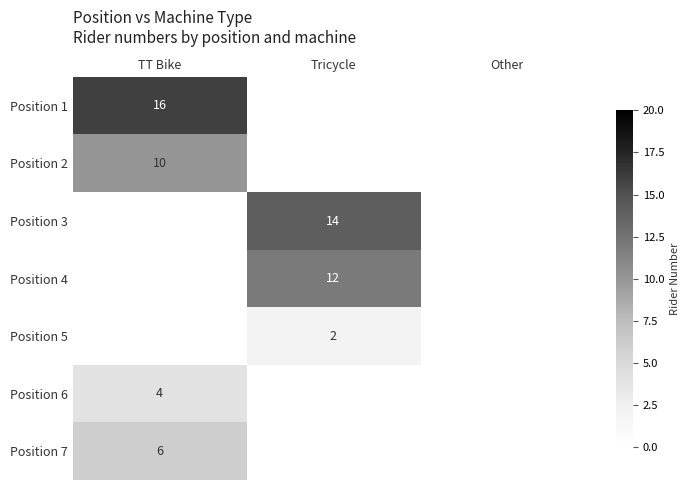

Rank the categories by Position 2 value from highest to lowest.

TT Bike, Tricycle, Other